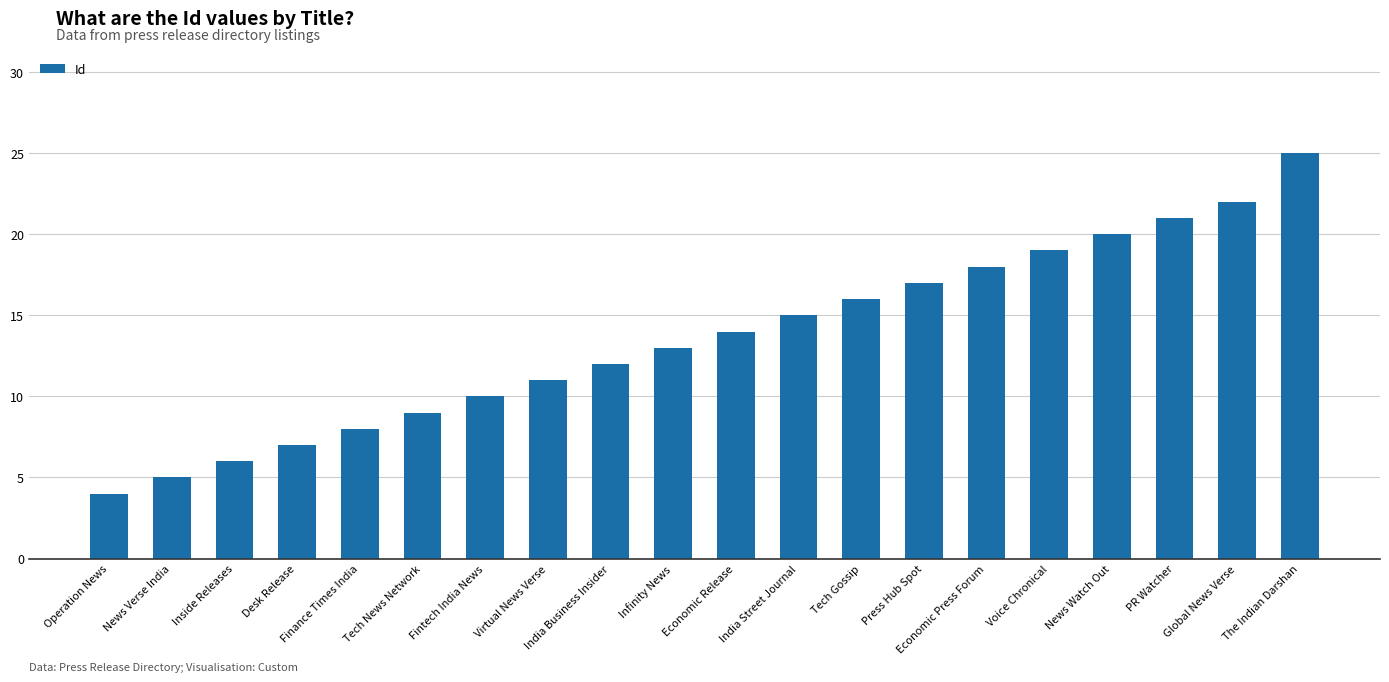

Which category has the highest value across all series?

The Indian Darshan